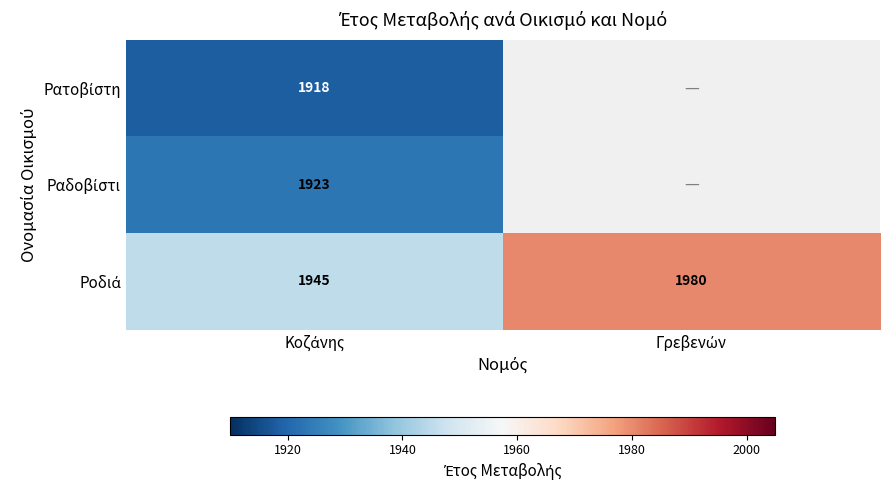

Which category has the highest value in the Ροδιά series?

Γρεβενών